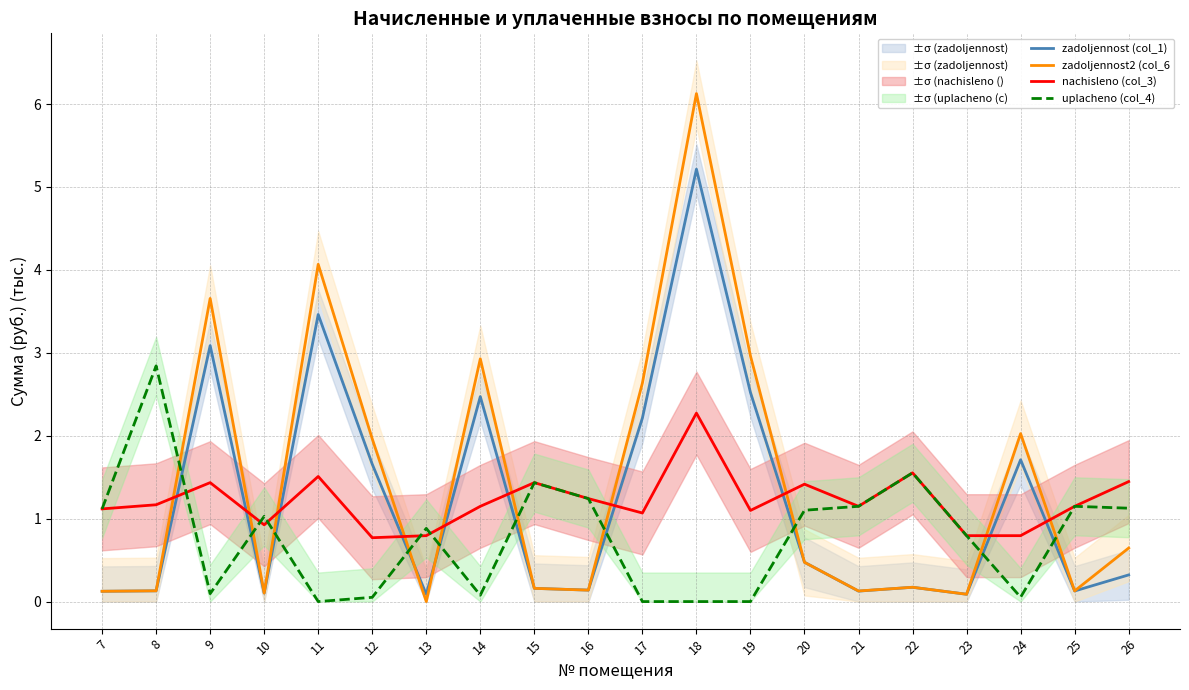

Does the chart display data point markers on the line(s)?

No